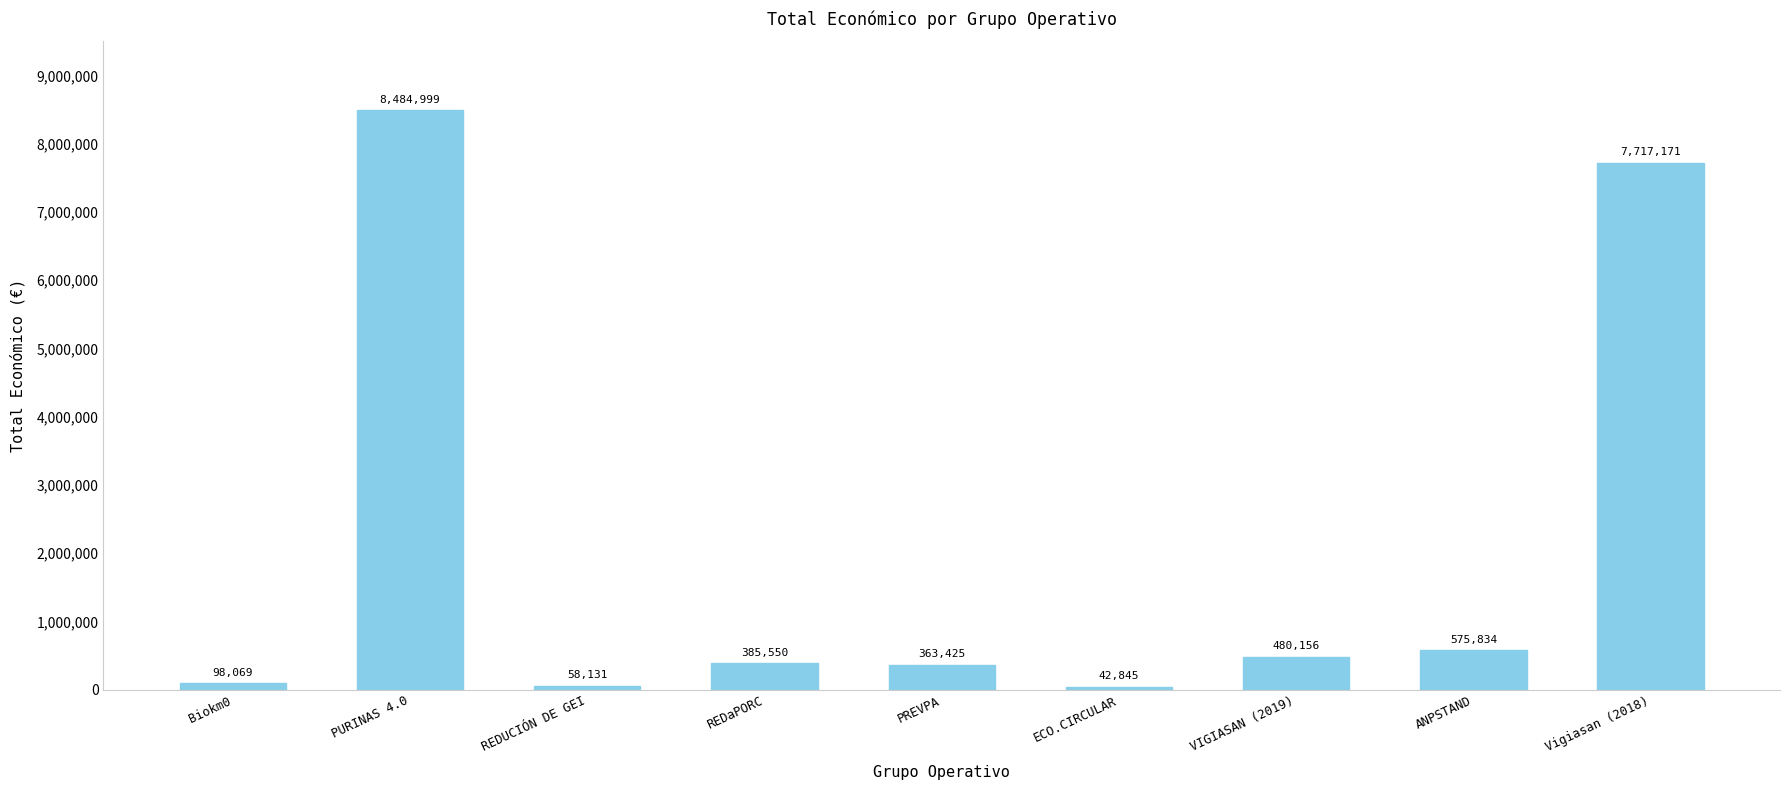

List the labels in order of value, largest first.

PURINAS 4.0, Vigiasan (2018), ANPSTAND, VIGIASAN (2019), REDaPORC, PREVPA, Biokm0, REDUCIÓN DE GEI, ECO.CIRCULAR